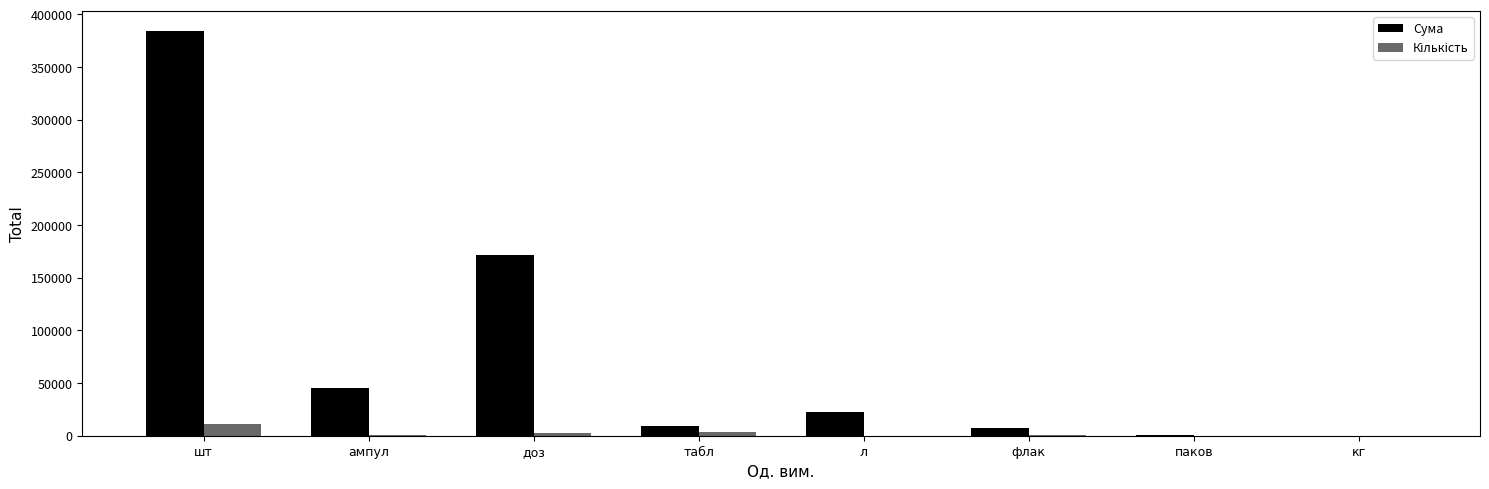

What is the highest value of the Сума series?

383747.1